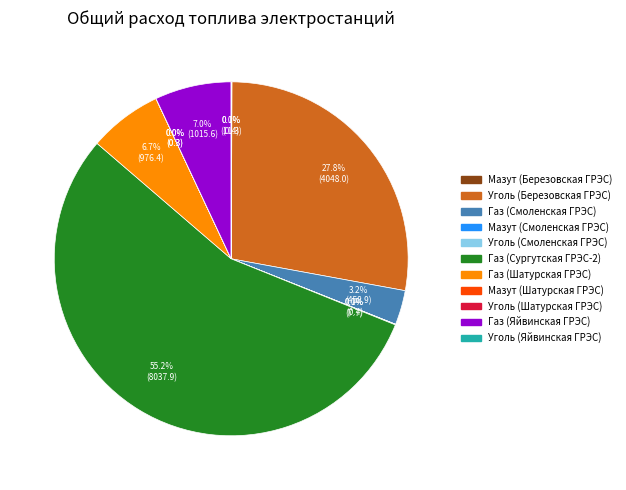

Does any single category account for the majority?

Yes